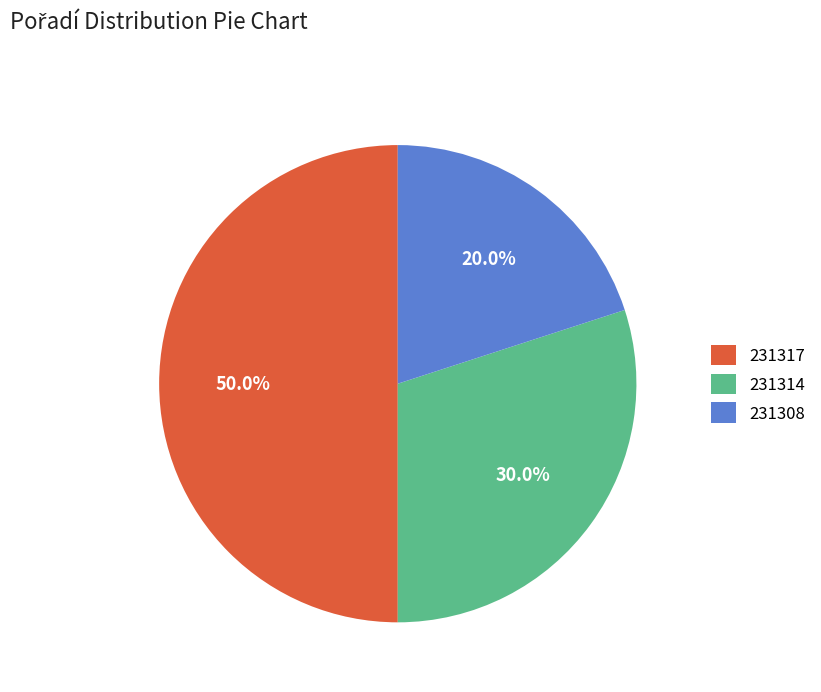

How many segments does this pie chart have?

3